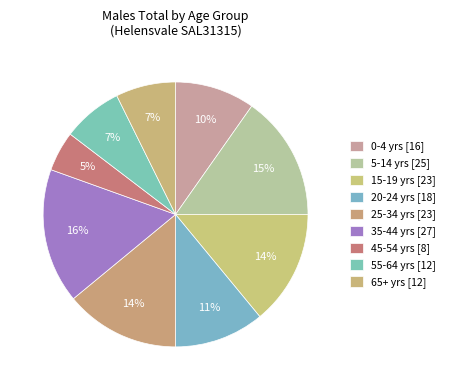

How many slices are in this pie chart?

9